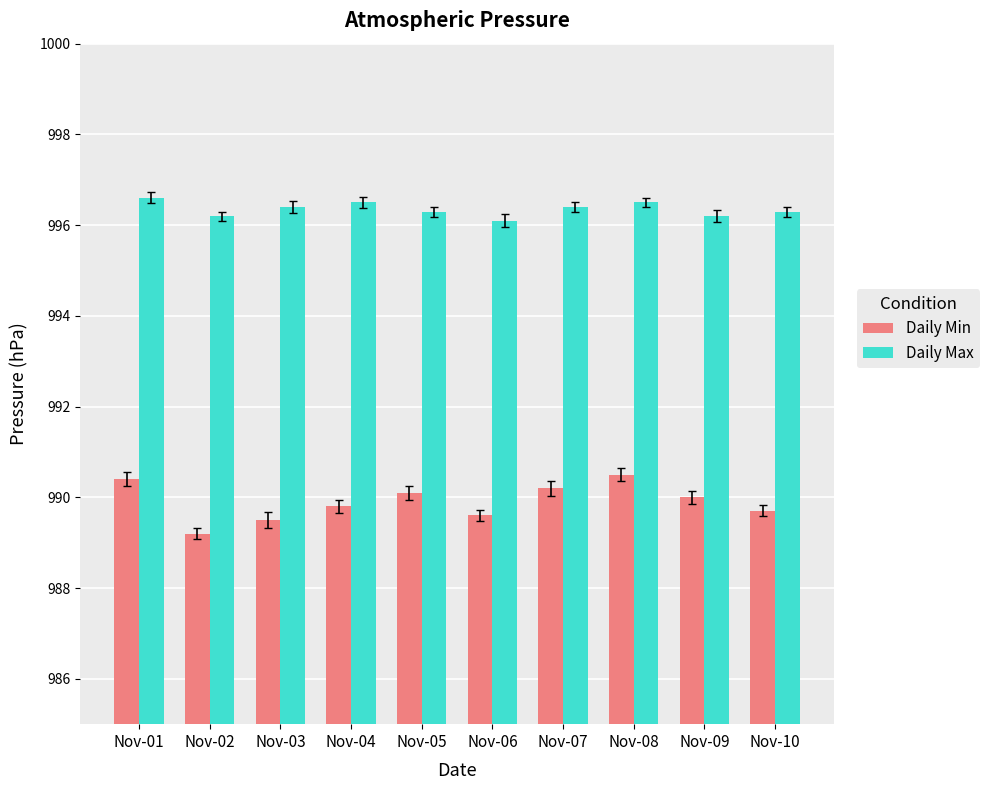

Is the value of Daily Max at Nov-03 greater than the value of Daily Min at Nov-06?

Yes